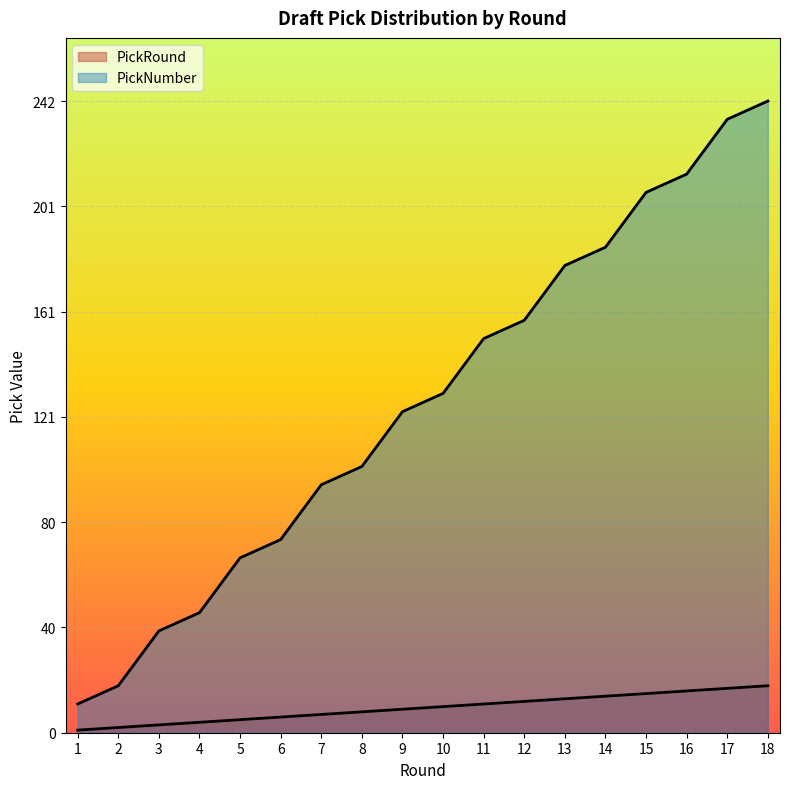

True or false: PickRound and PickNumber cross at least once.

False